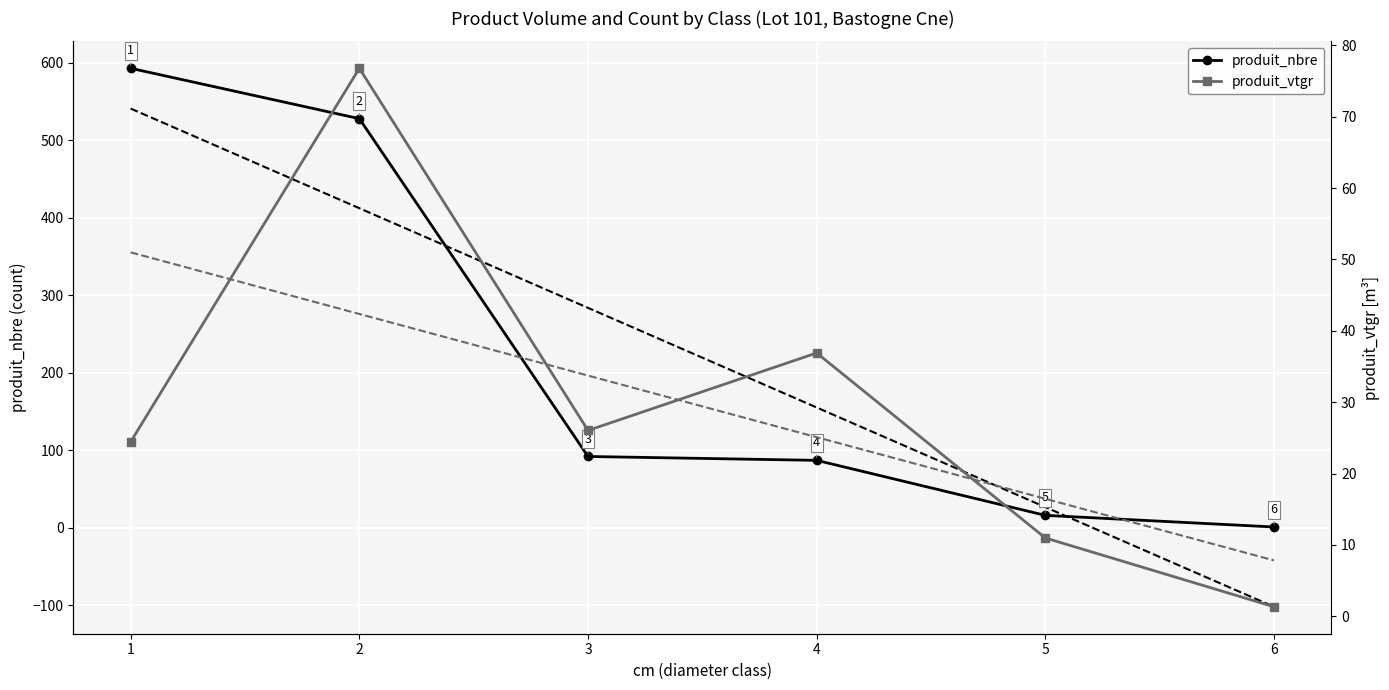

How many lines are shown in the chart?

2